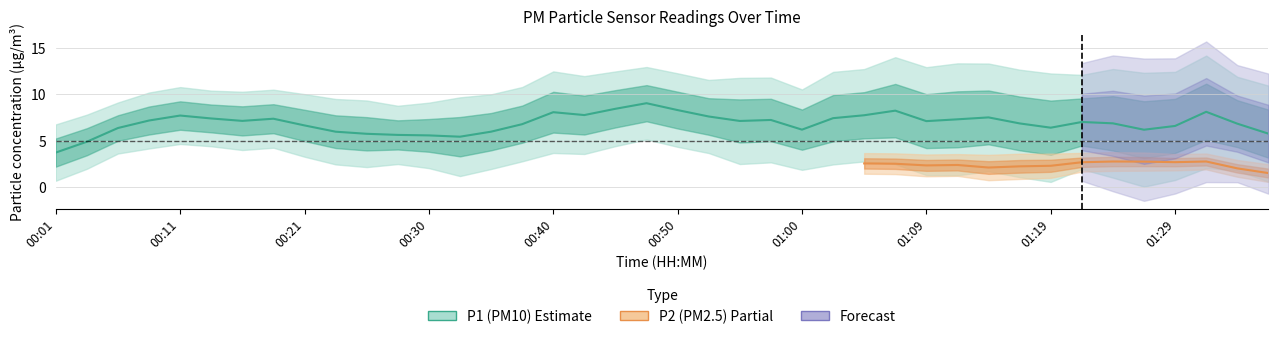

The P1 series shows 2.5 at 00:28. True or false?

False